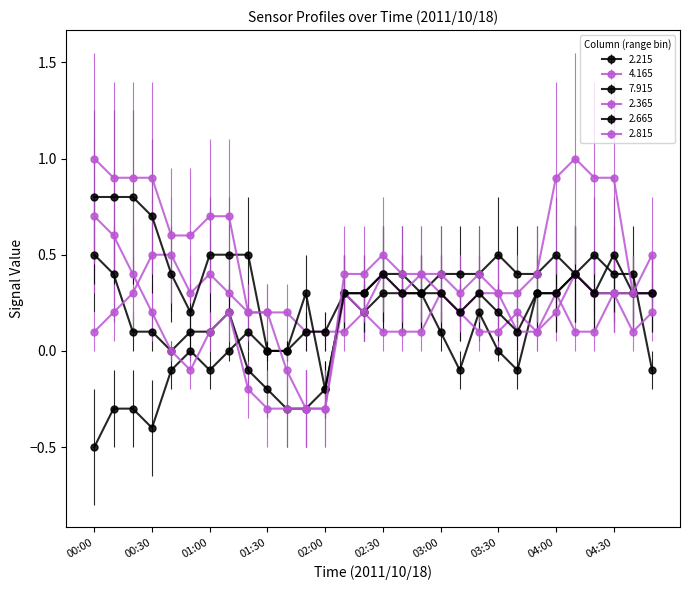

Count the number of data series in this chart.

6